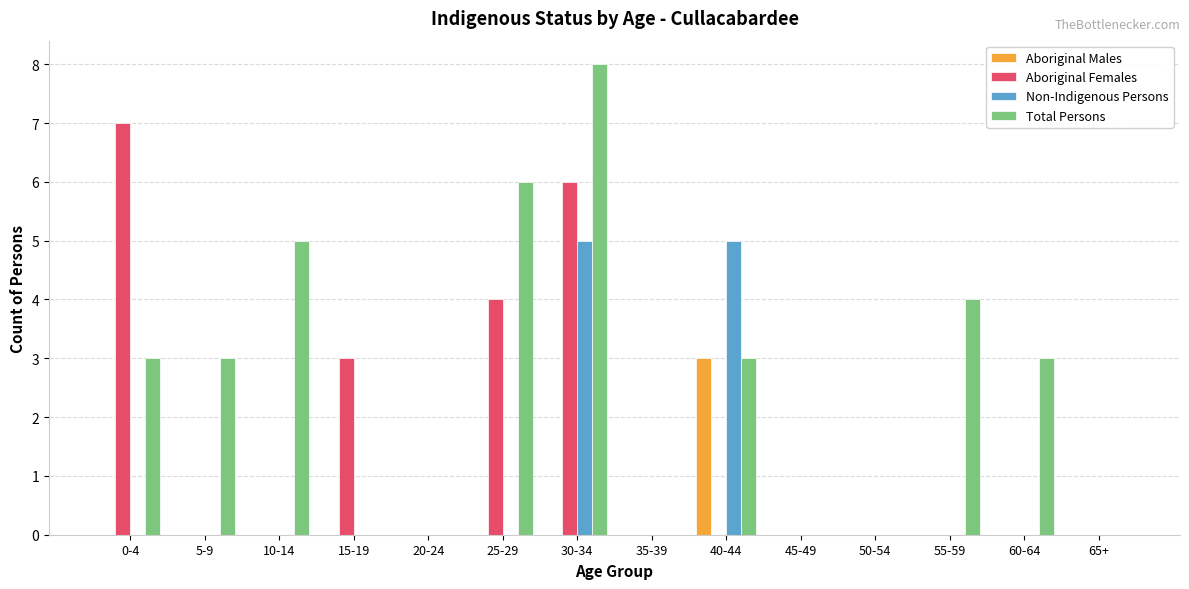

What is the spread (max minus min) of values at 30-34?

8